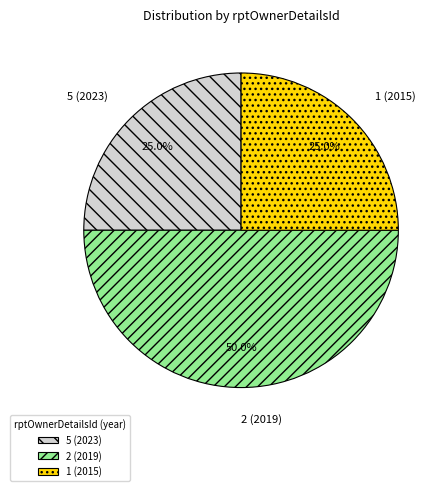

How many slices are in this pie chart?

3